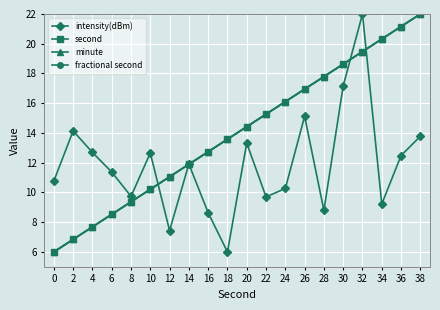

What is the total value across all series at 38?

79.8